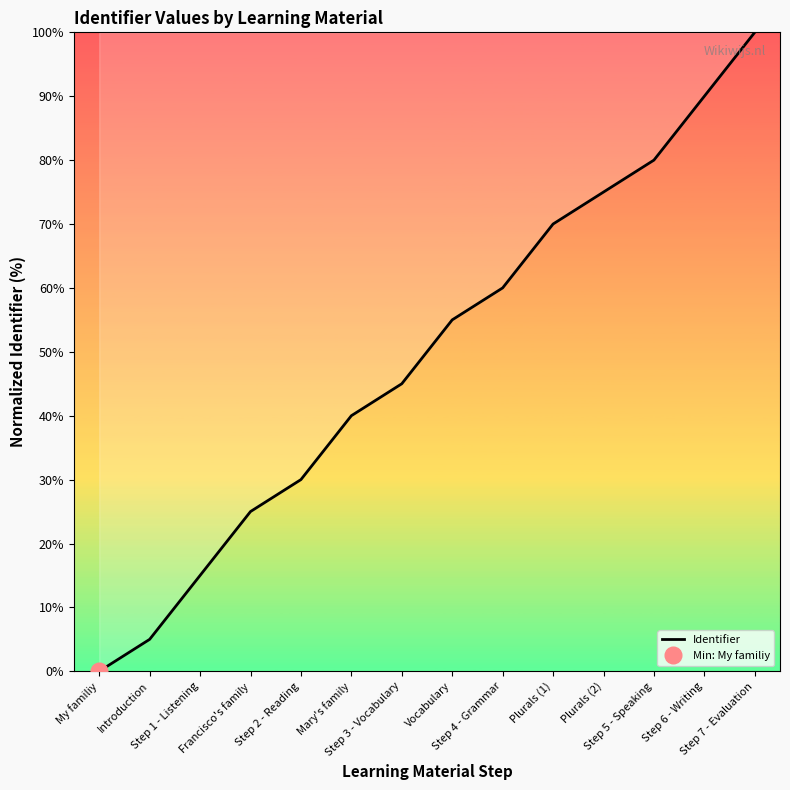

Reading left to right, list all the values displayed in this chart.

0.0	5.0	15.0	25.0	30.0	40.0	45.0	55.0	60.0	70.0	75.0	80.0	90.0	100.0